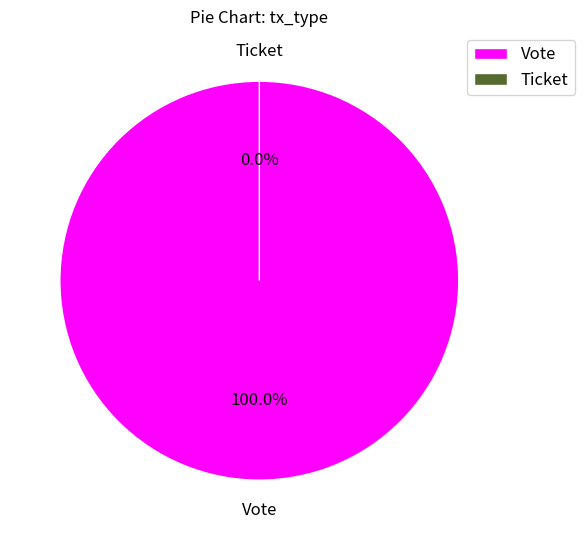

Is it true that Vote is 90% of the pie?

False